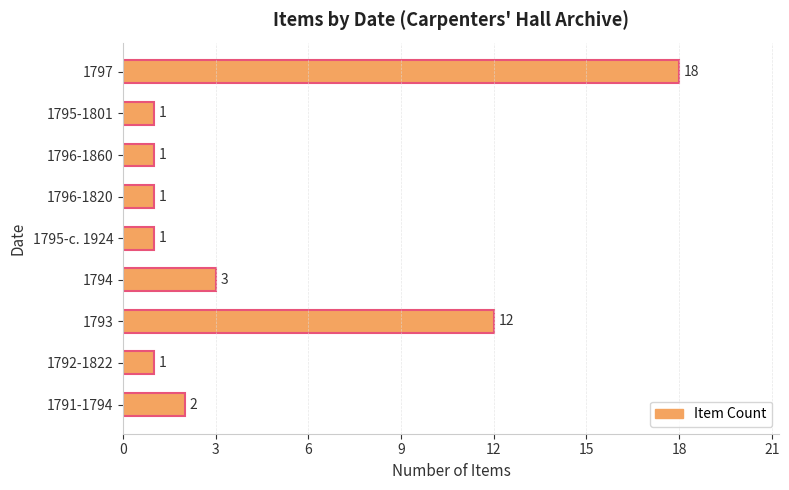

What is the difference between the maximum and minimum values?

17